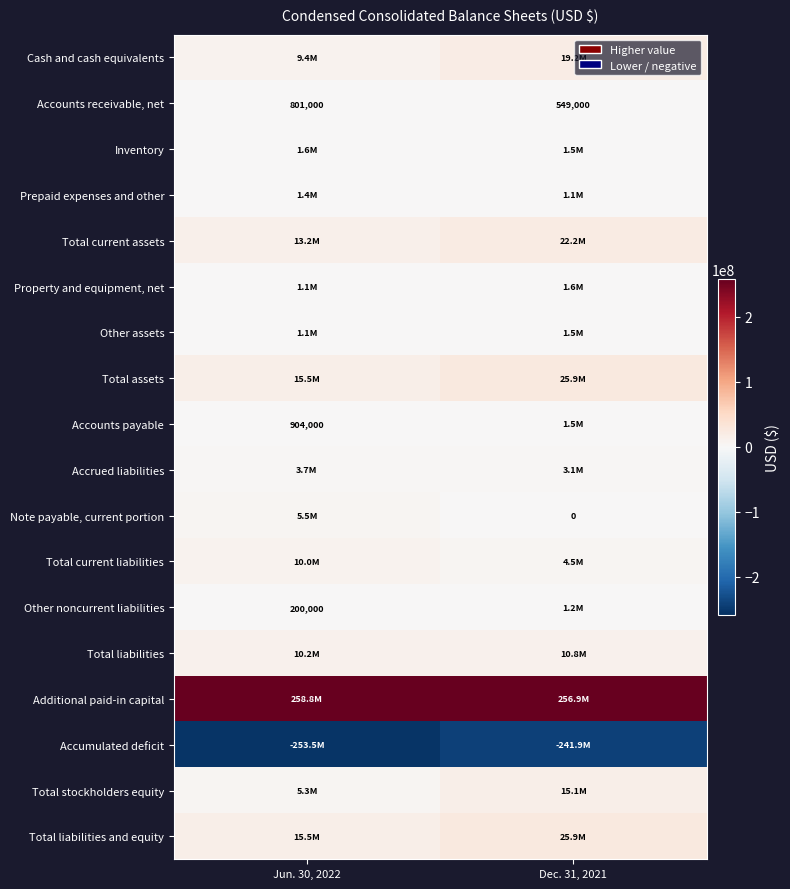

At which category does the chart reach its peak across all series?

Jun. 30, 2022